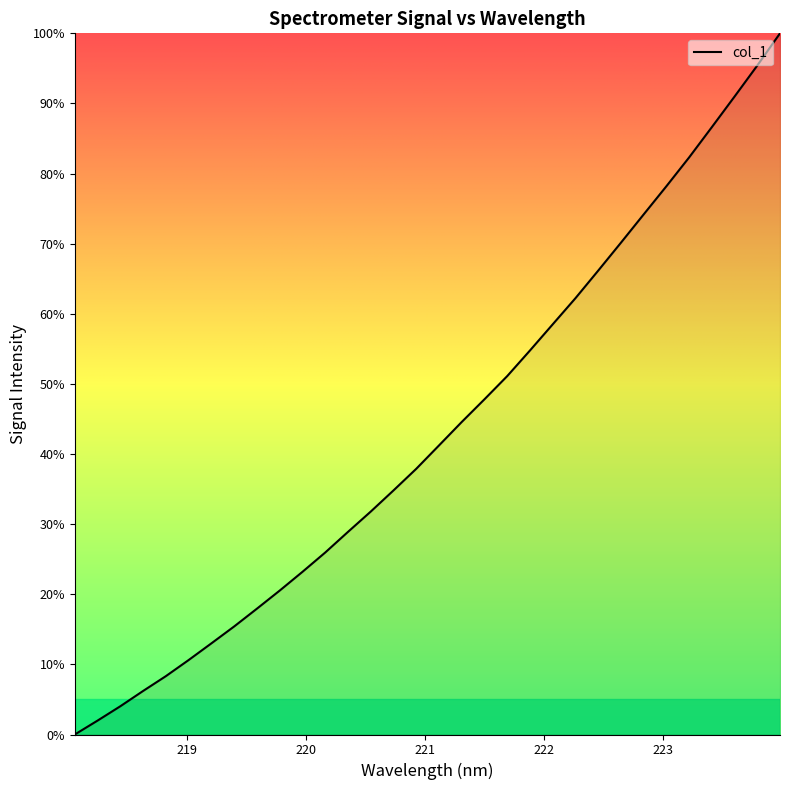

What is the greatest value displayed?

100.0